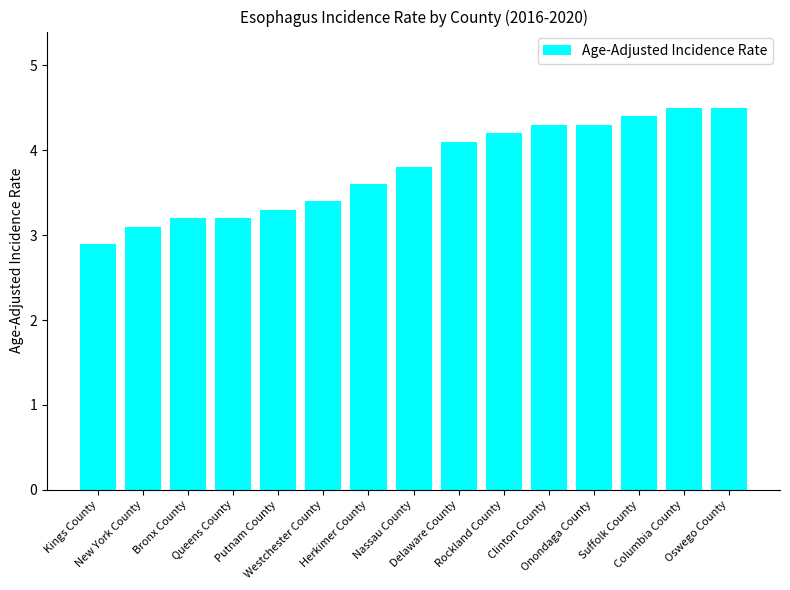

True or false: the data shows 7.2 at Oswego County.

False